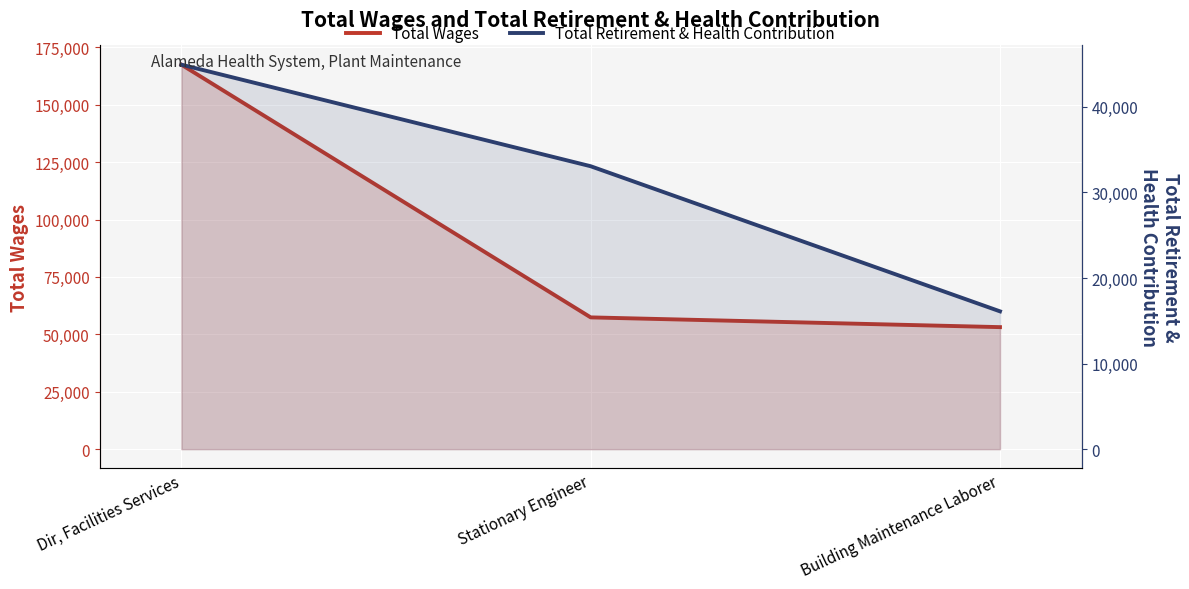

What is the average value of the Total Retirement & Health Contribution series?

31358